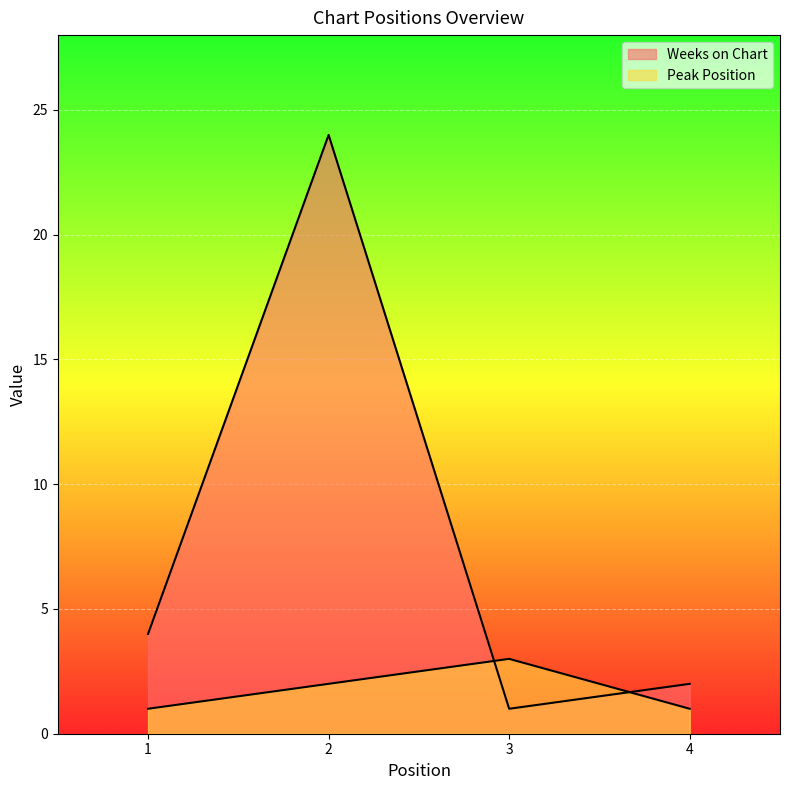

At which label does Weeks on Chart first exceed 4?

2